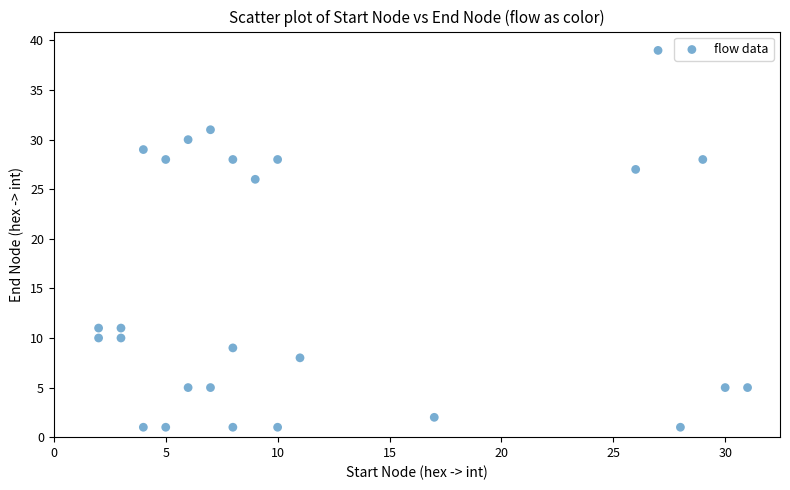

What Y value in the scatter plot is closest to 20?

26